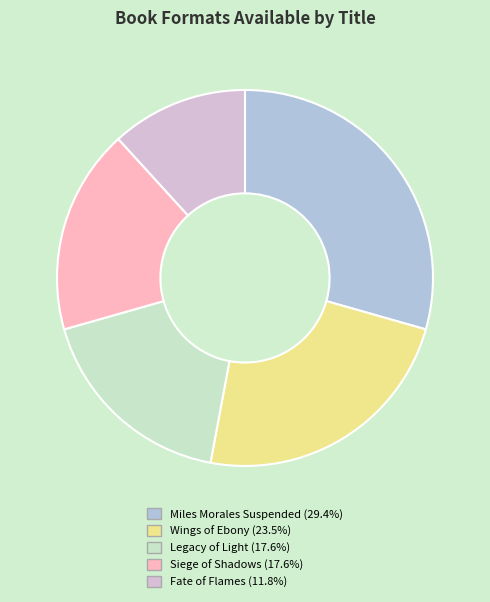

Which has a higher value, Legacy of Light or Wings of Ebony?

Wings of Ebony